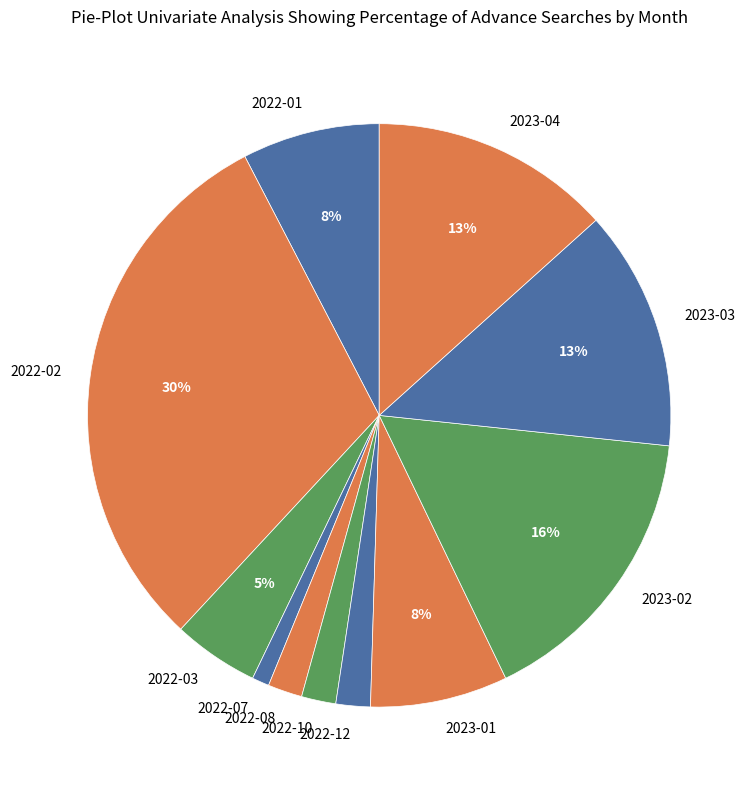

To the nearest percent, what percentage of the pie is 2022-03?

5%